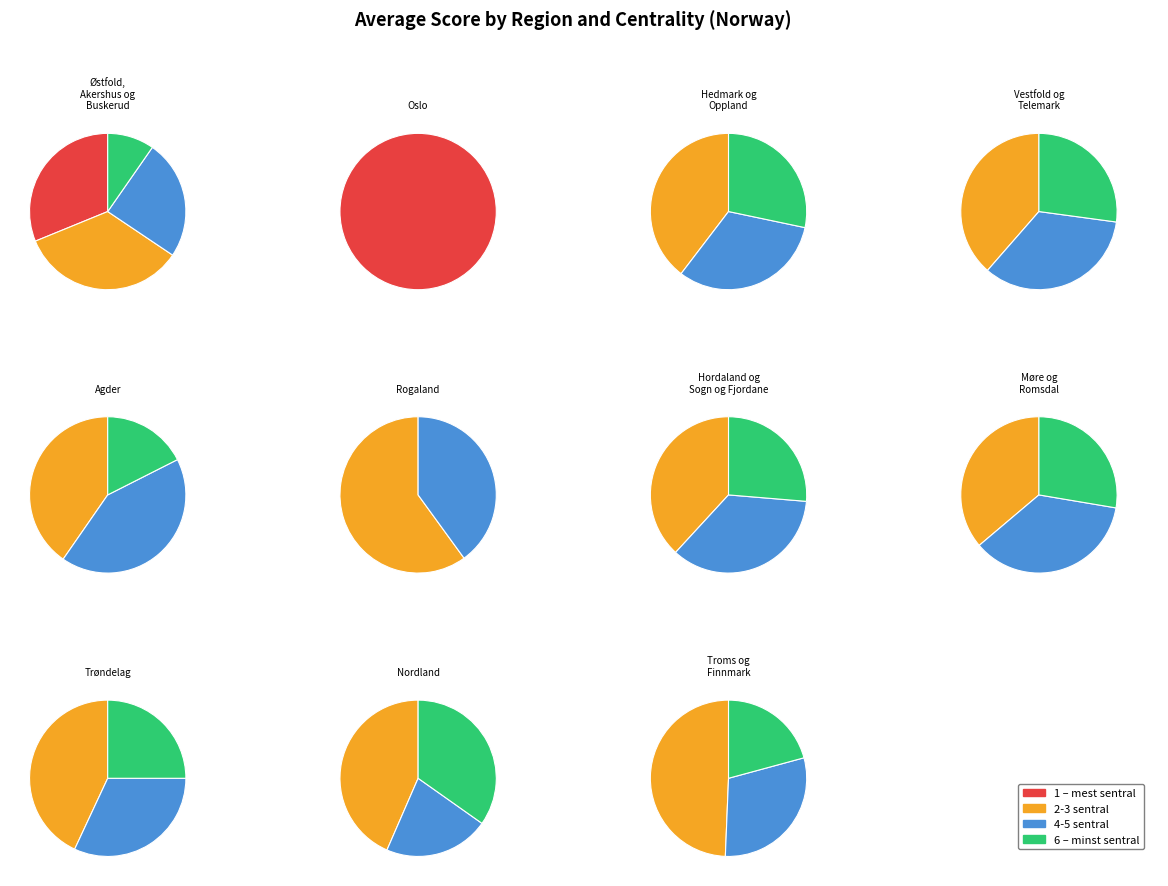

Rank the categories by value from highest to lowest.

Oslo, Østfold, Akershus og Buskerud, Trøndelag, Rogaland, Hordaland og Sogn og Fjordane, Troms og Finnmark, Vestfold og Telemark, Agder, Hedmark og Oppland, Møre og Romsdal, Nordland